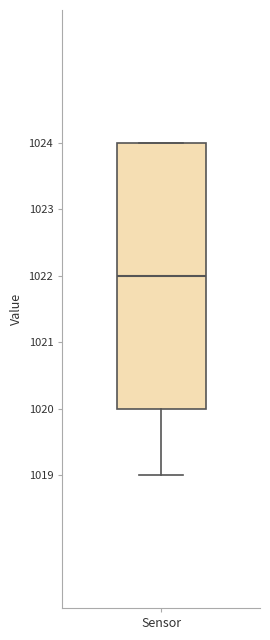

Read this box plot against the y-axis: the position of the median line, the range covered by the box, and the ends of both whiskers. The values are not printed on the chart, so give them approximately, as read against the axis.

median 1022, box 1020 to 1024, whiskers 1019 to 1024